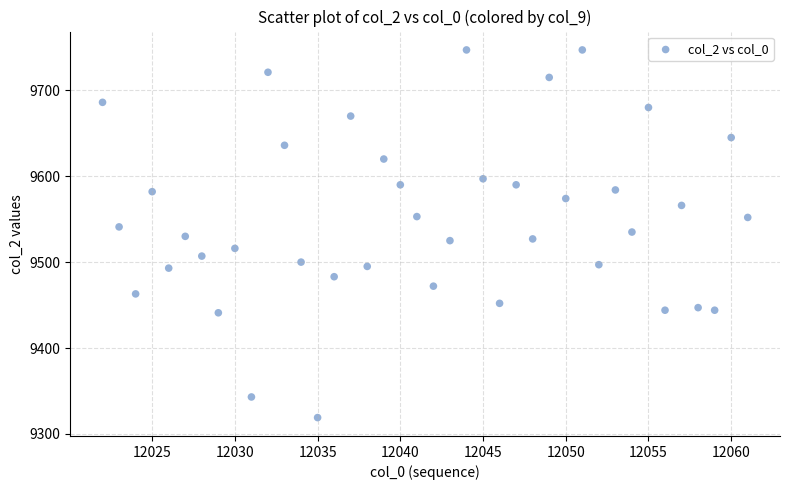

What is the range of Y values (max minus min)?

428